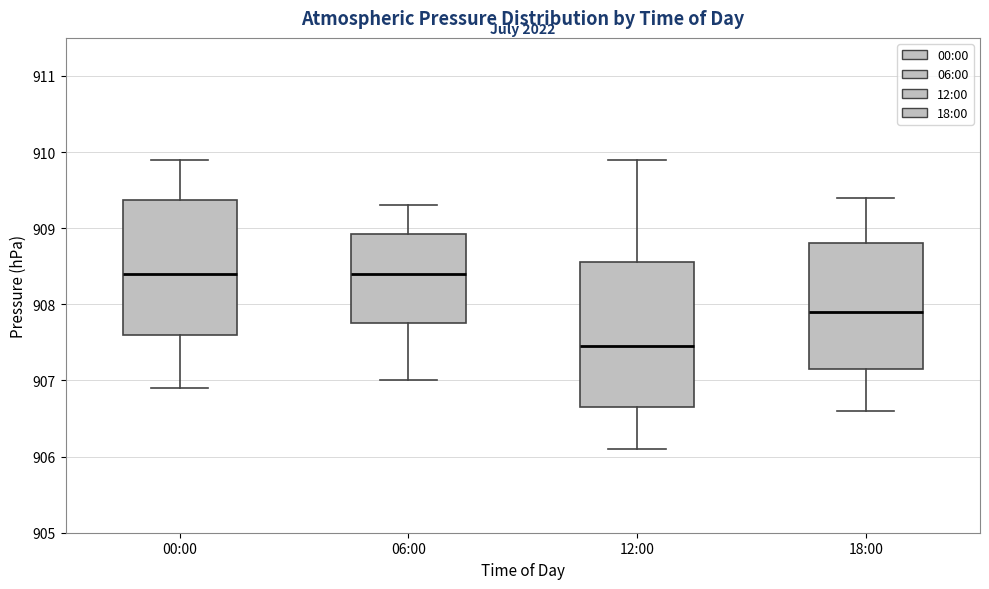

Which box's median line is the lowest?

12:00